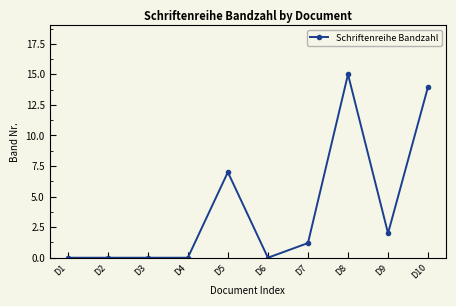

The chart shows a value of 3.0 at D5. True or false?

False